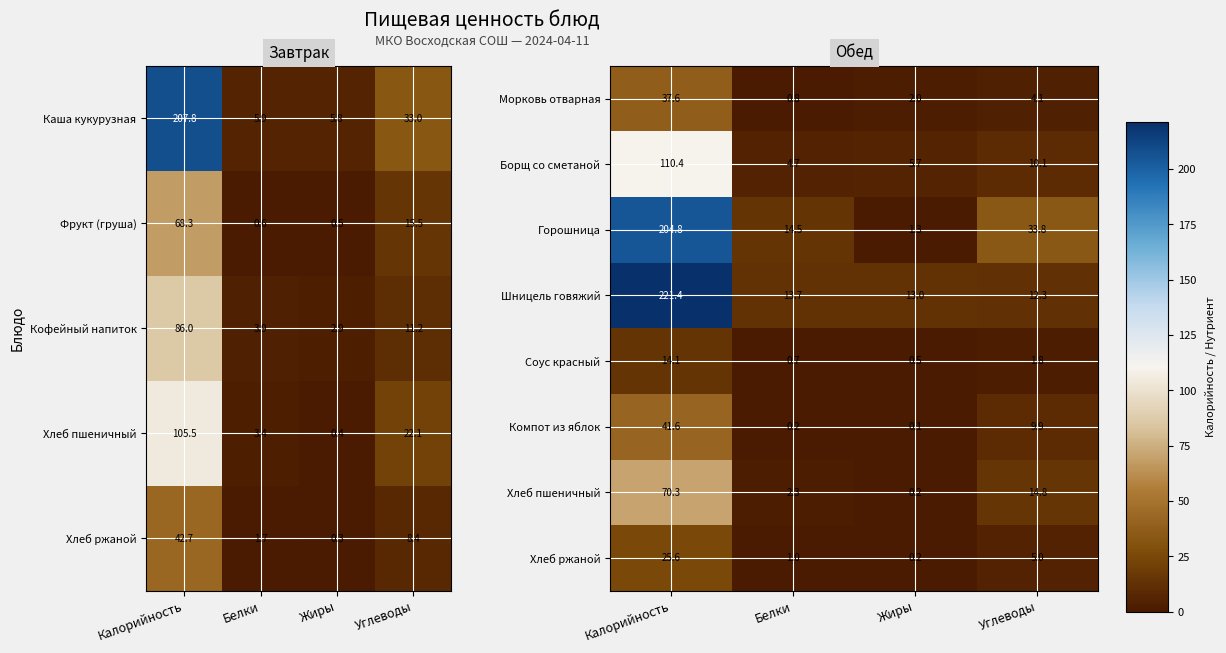

At which label does Компот из яблок first exceed 9?

Калорийность